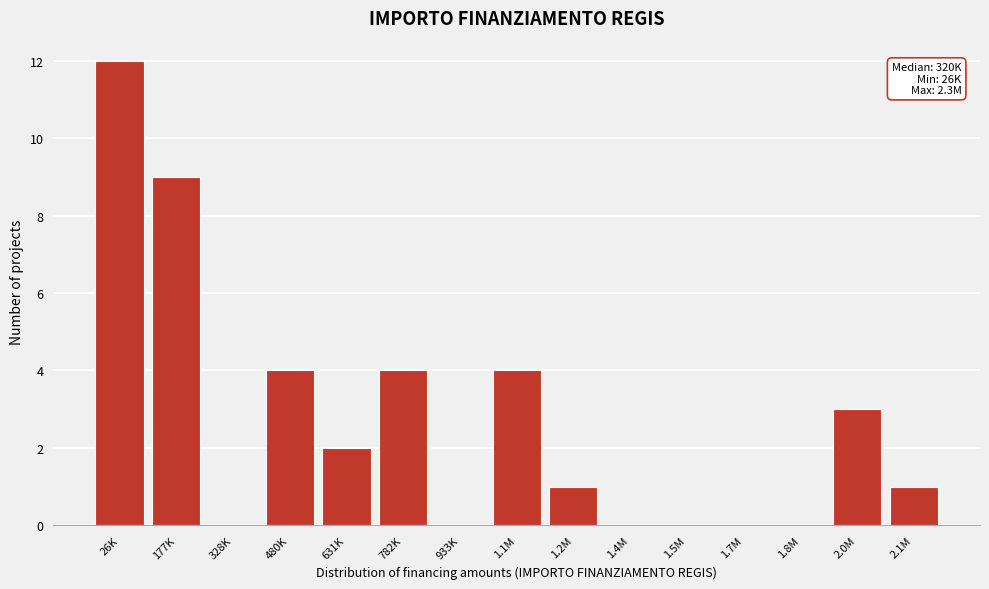

Reading left to right, what are all the values shown in this chart?

26K=12	177K=9	328K=0	480K=4	631K=2	782K=4	933K=0	1.1M=4	1.2M=1	1.4M=0	1.5M=0	1.7M=0	1.8M=0	2.0M=3	2.1M=1